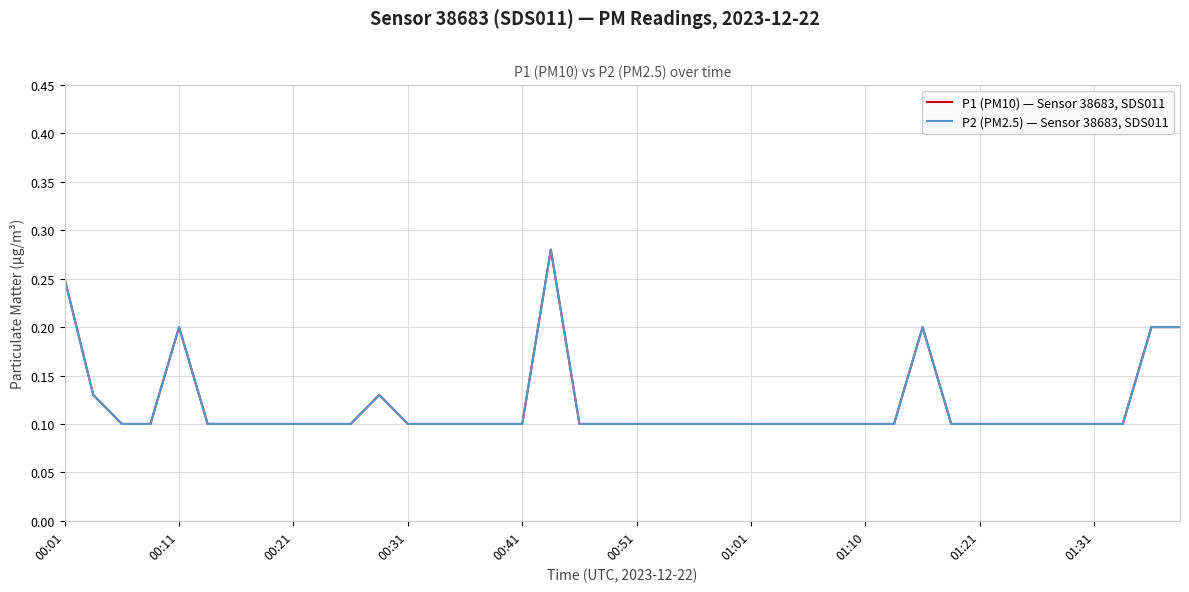

Does the chart display data point markers on the line(s)?

No